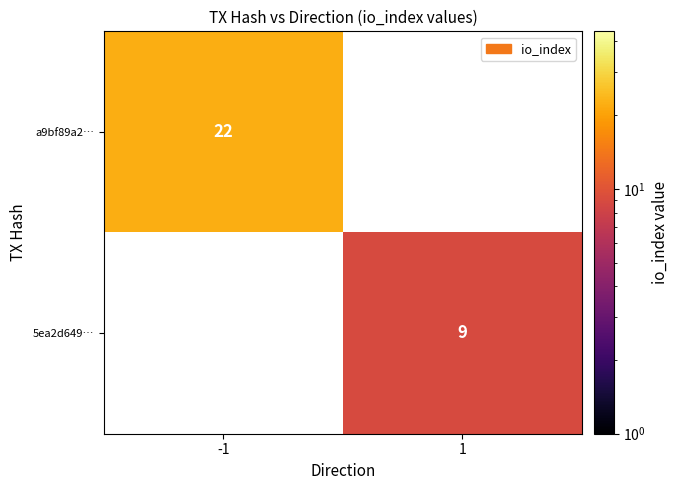

Is it true that 5ea2d649… equals 9 at 1?

True